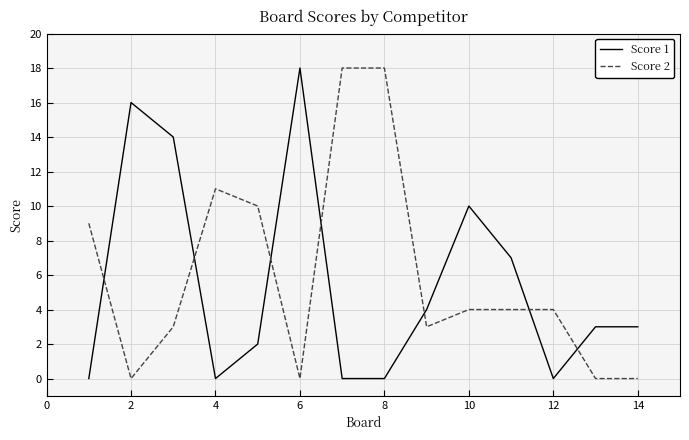

What is the greatest value displayed?

18